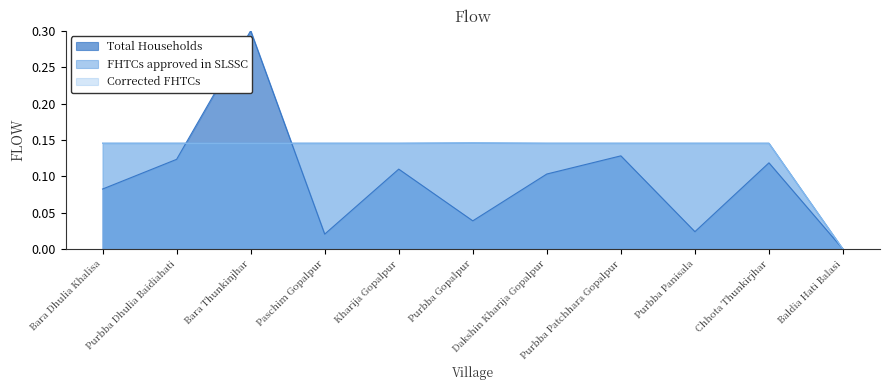

What is the difference between the second highest and minimum values in the FHTCs approved in SLSSC series?

0.1